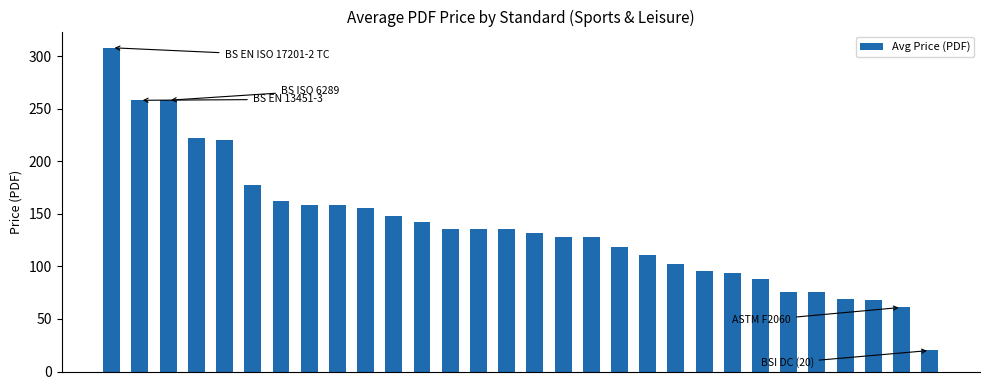

What is the smallest value displayed?

20.0